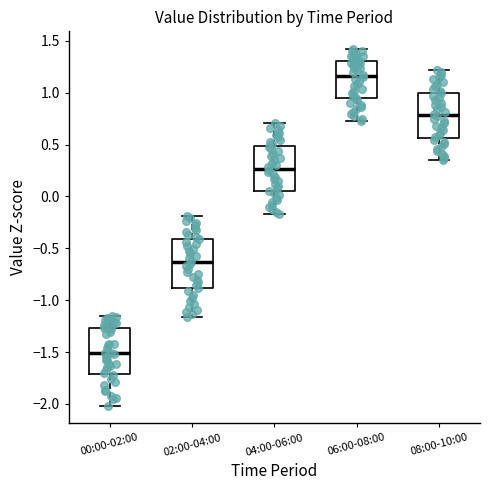

Which box has the lowest median line?

00:00-02:00